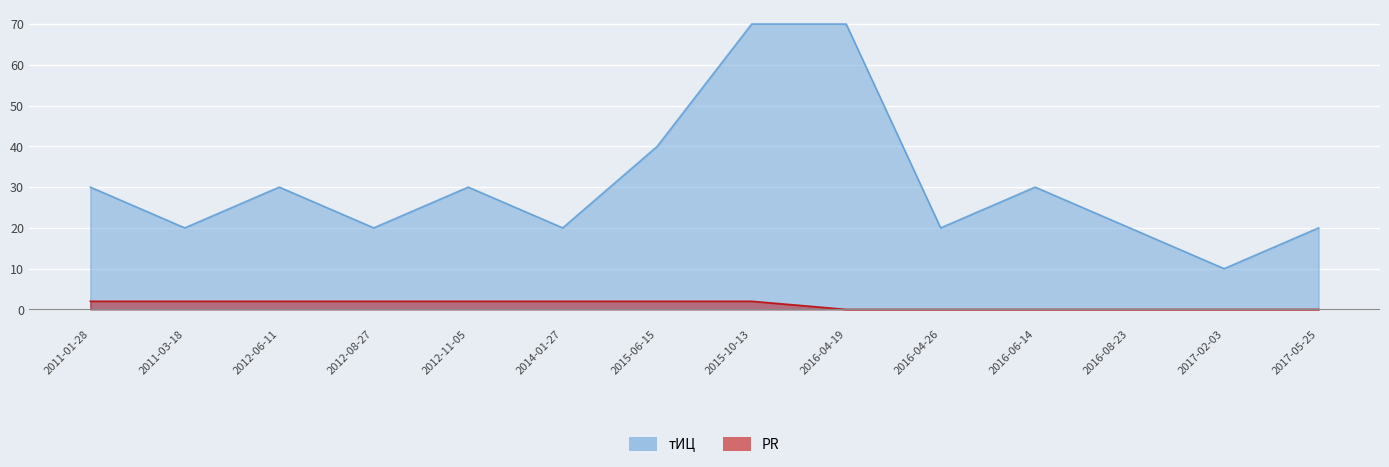

Reading left to right, extract all data points from this chart.

тИЦ: 2011-01-28=30	2011-03-18=20	2012-06-11=30	2012-08-27=20	2012-11-05=30	2014-01-27=20	2015-06-15=40	2015-10-13=70	2016-04-19=70	2016-04-26=20	2016-06-14=30	2016-08-23=20	2017-02-03=10	2017-05-25=20
PR: 2011-01-28=2	2011-03-18=2	2012-06-11=2	2012-08-27=2	2012-11-05=2	2014-01-27=2	2015-06-15=2	2015-10-13=2	2016-04-19=0	2016-04-26=0	2016-06-14=0	2016-08-23=0	2017-02-03=0	2017-05-25=0